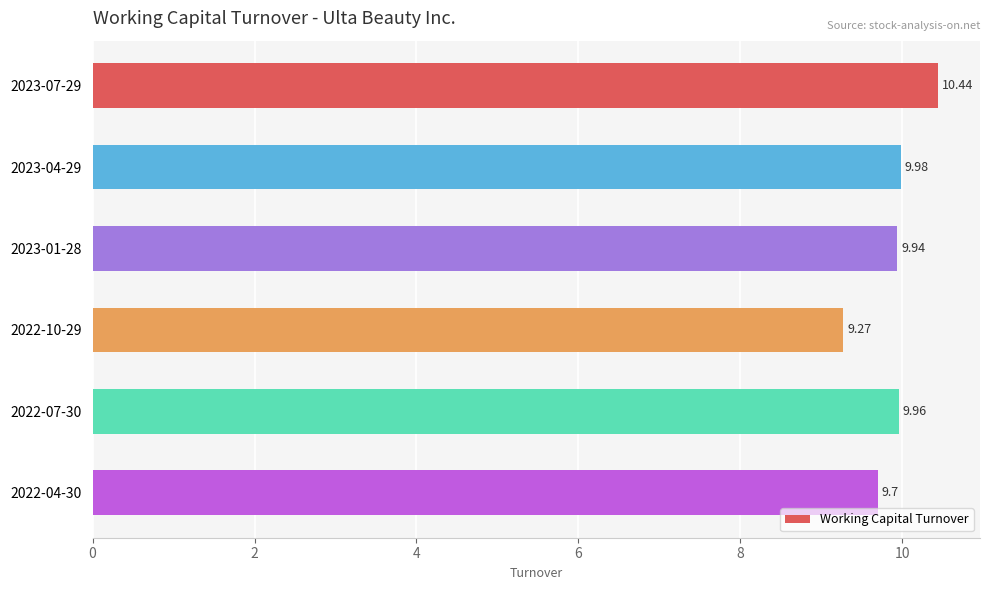

Count the number of categories in the chart.

6